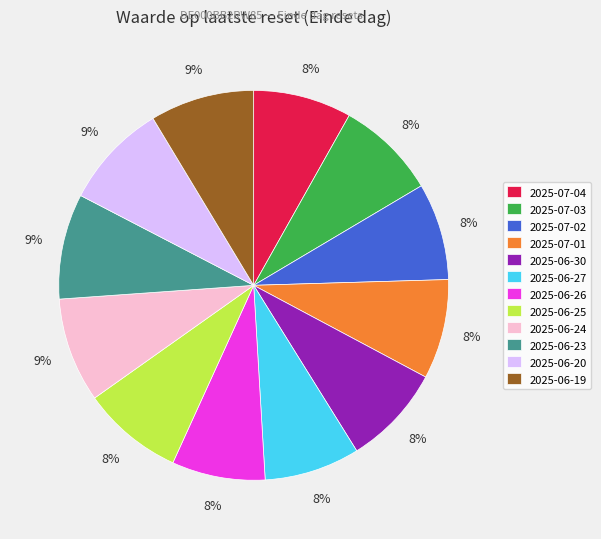

What percentage is the 2025-07-02 slice, to the nearest percent?

8%